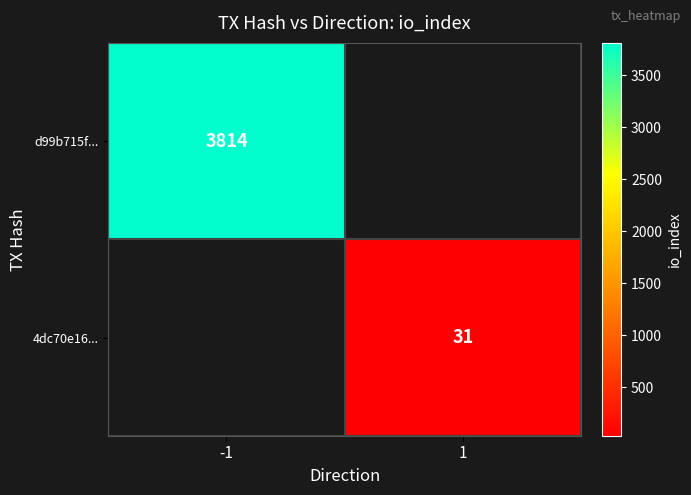

The value of 4dc70e16... at 1 is 47. True or false?

False